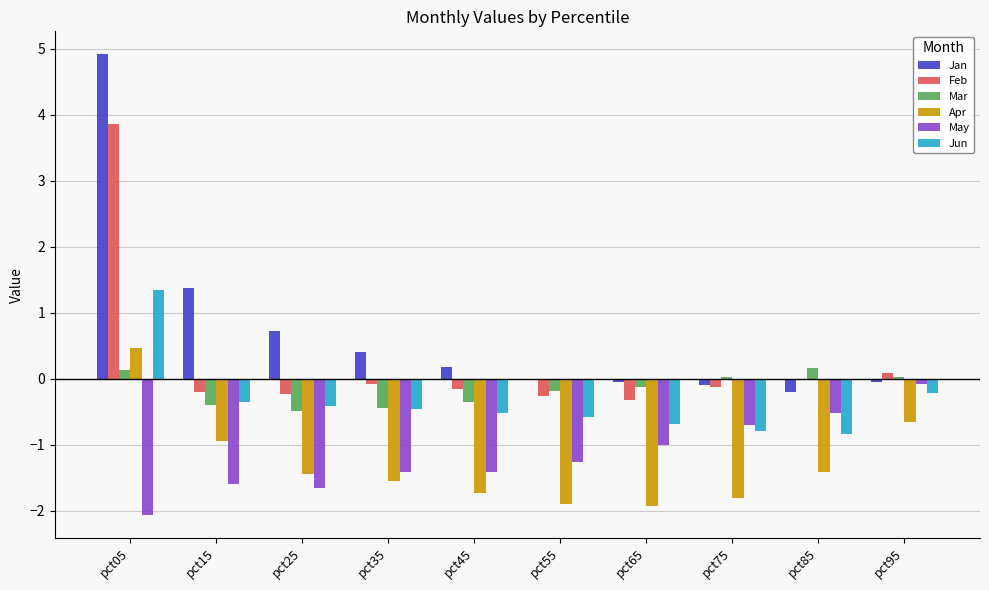

What are all the series names shown in the legend?

Jan, Feb, Mar, Apr, May, Jun